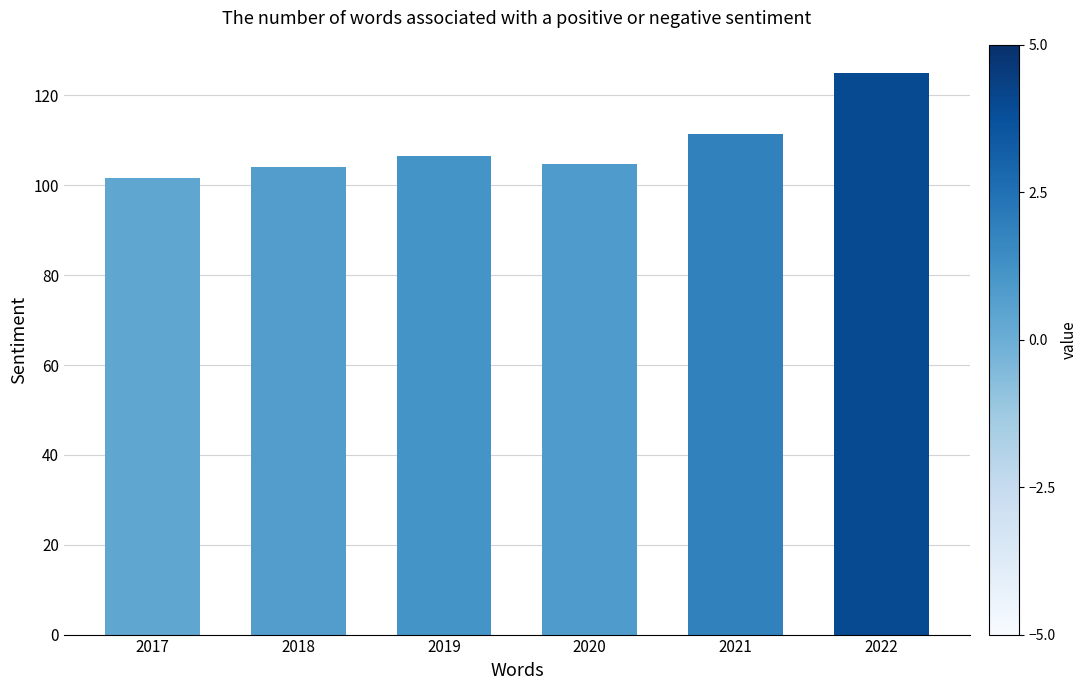

What is the value of the 1st bar from the left?

101.5